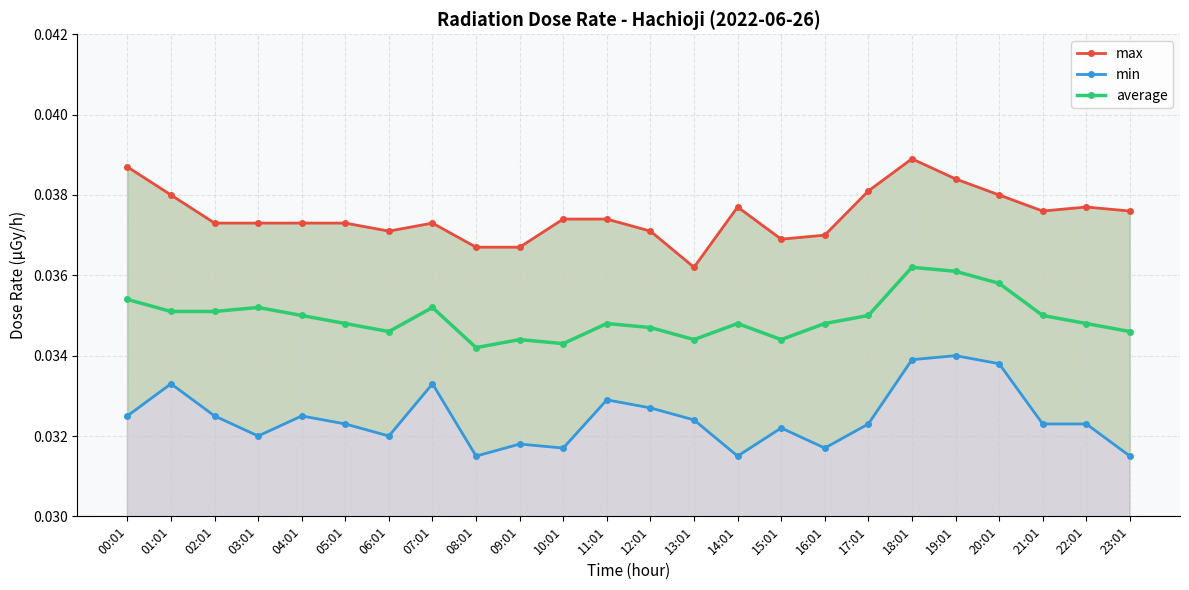

Rank the series by their maximum value, from lowest to highest.

min, average, max